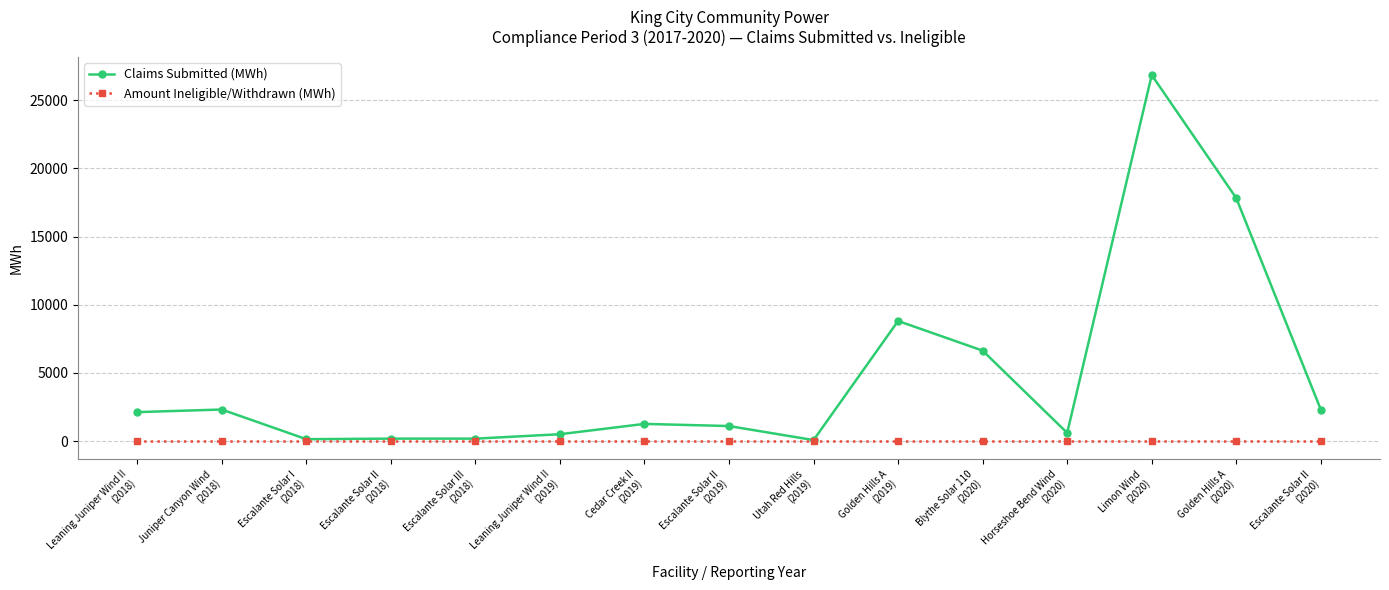

What is the difference between the second highest and second lowest values in the Claims Submitted (MWh) series?

17681